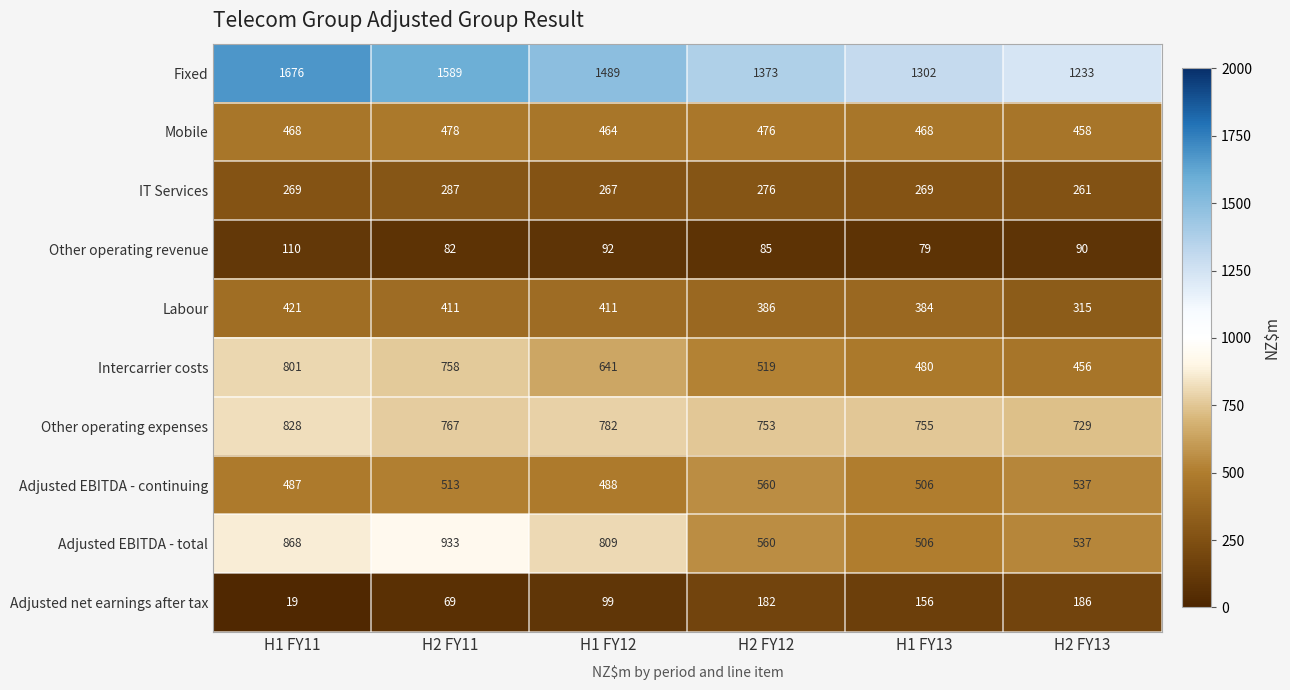

Which series has the largest range (max minus min)?

Fixed